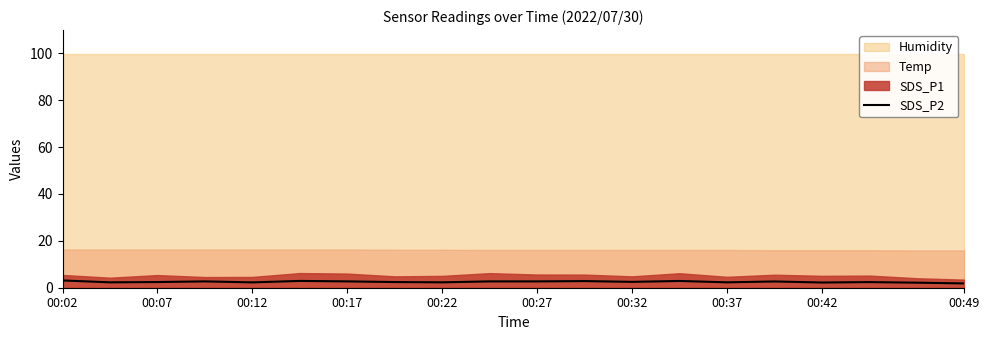

True or false: SDS_P2 has a value of 2.3 at 00:12.

True